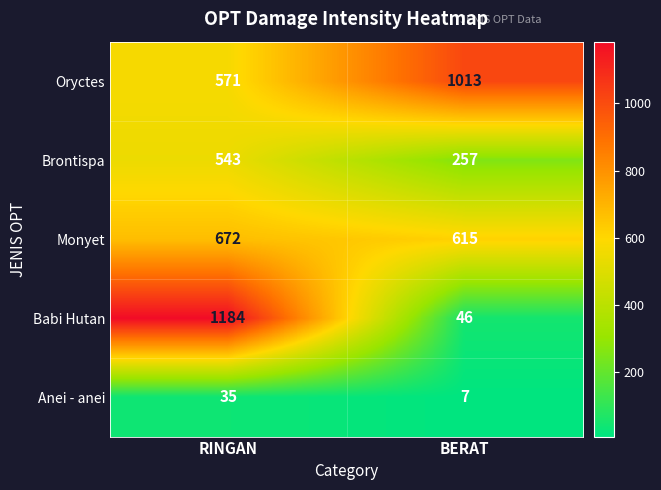

At which category is the sum across all series the highest?

RINGAN